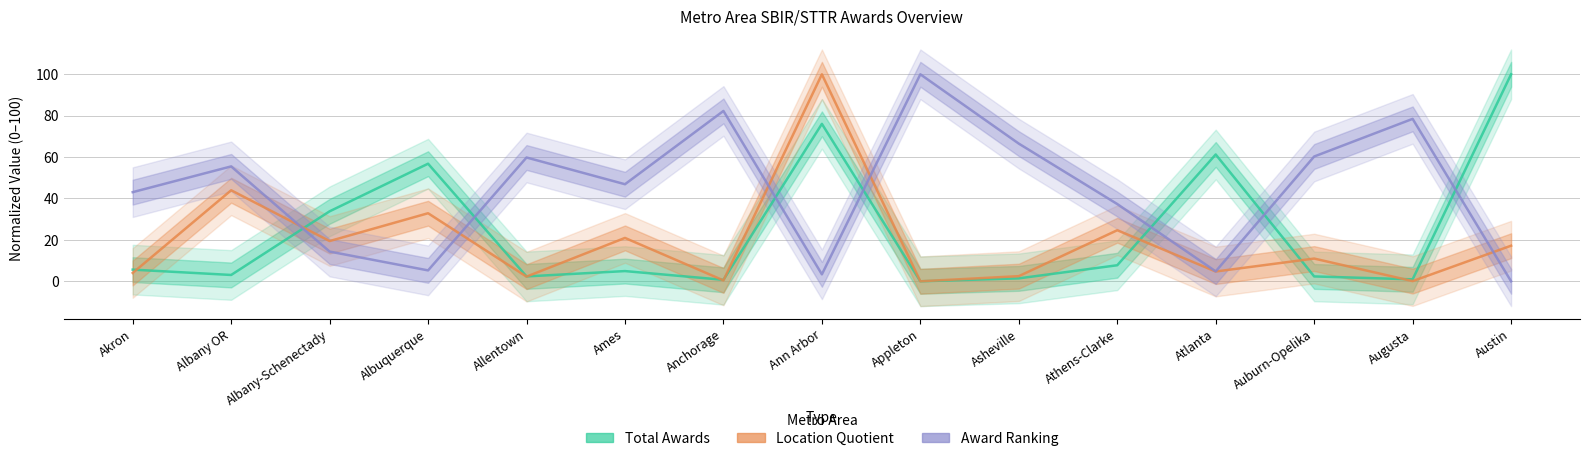

What is the label of the 5th point from the right?

Athens-Clarke